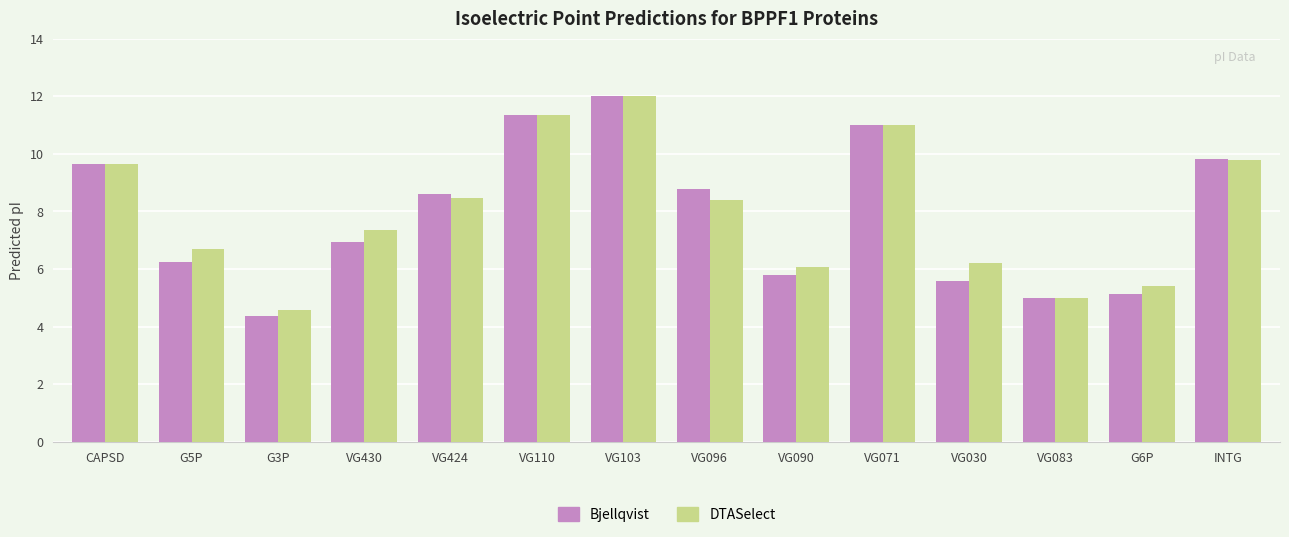

Between CAPSD and VG096, which series saw the biggest shift?

DTASelect